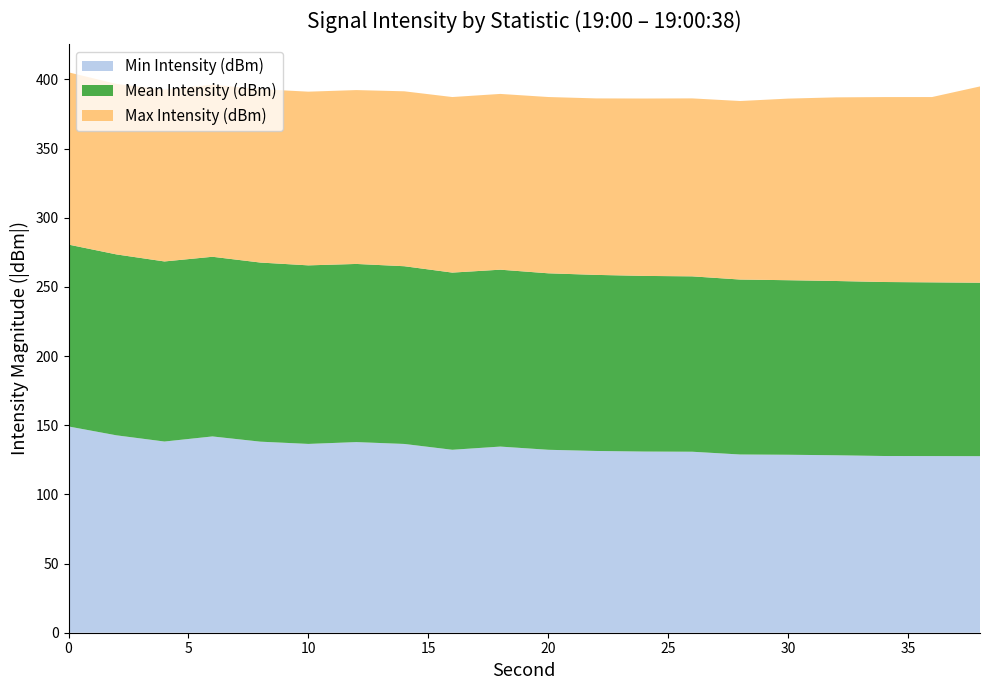

What is the minimum value for Min Intensity (dBm)?

127.7